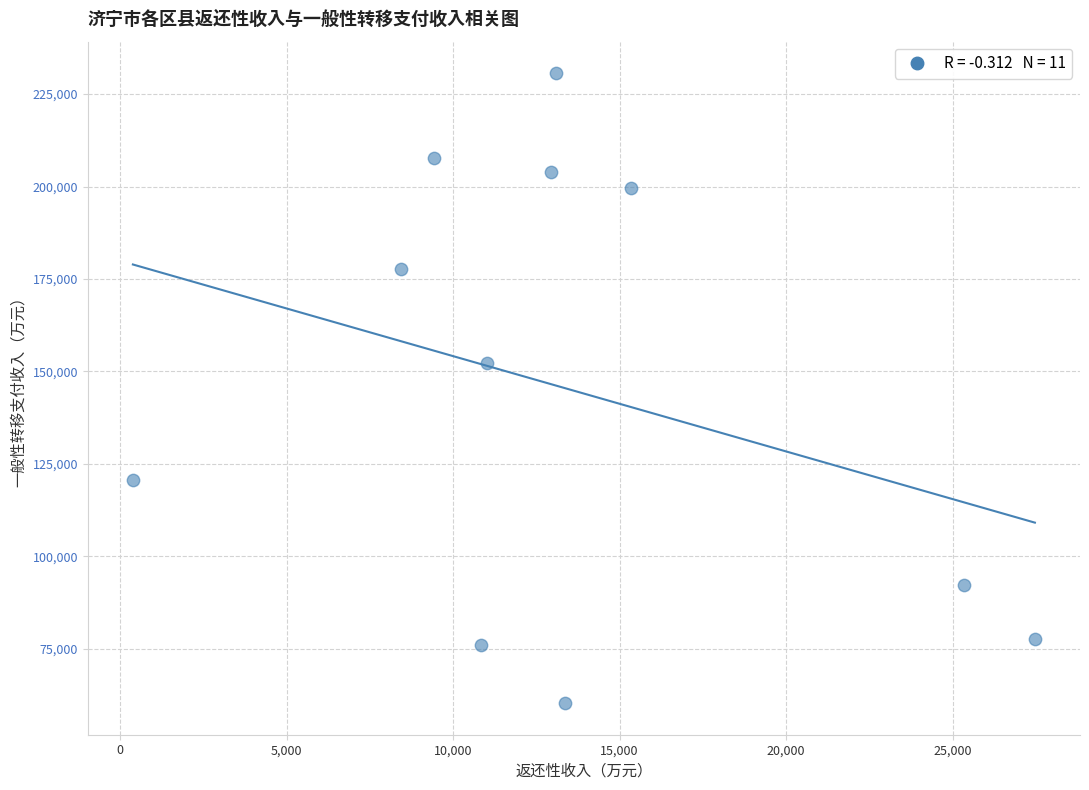

What Y value in the scatter plot is closest to 145475?

152260